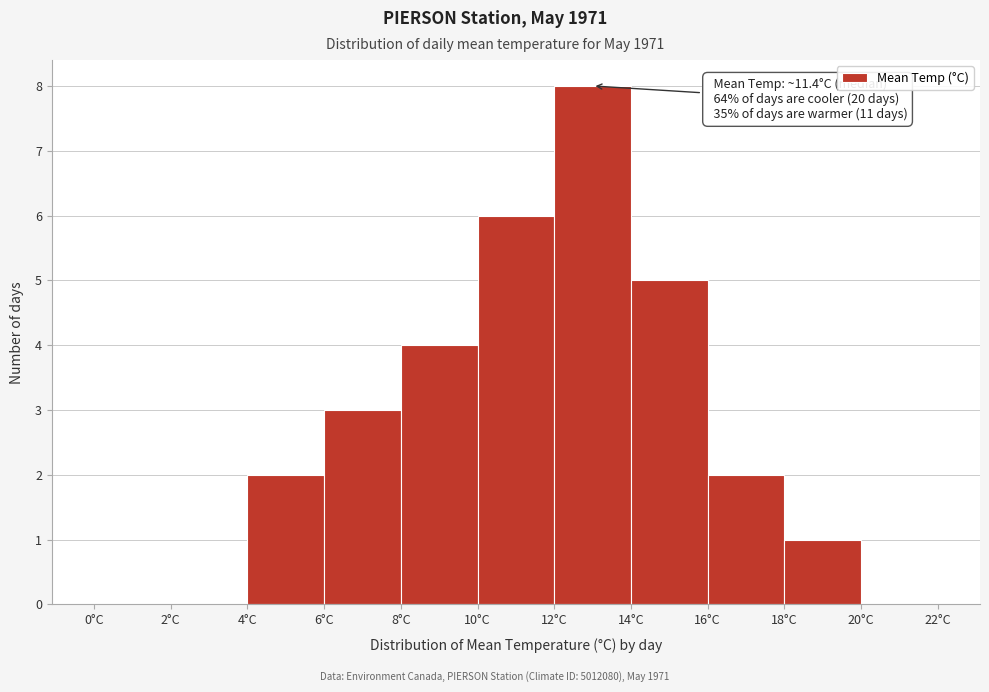

Which range on the x-axis has the tallest bar?

12 to 14